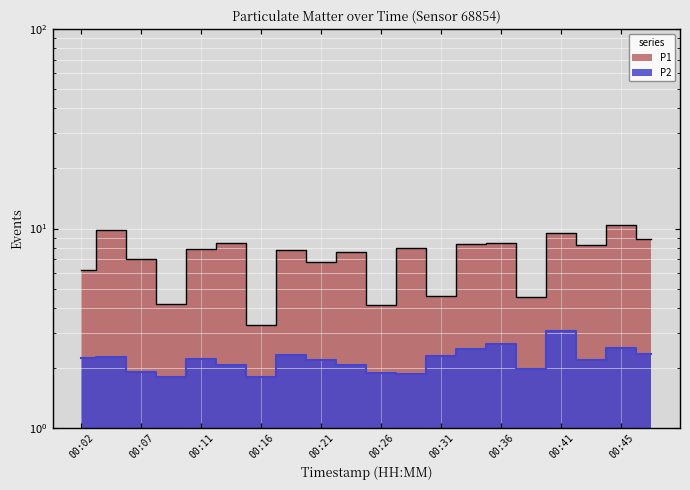

How many data points in P1 are less than 7?

7